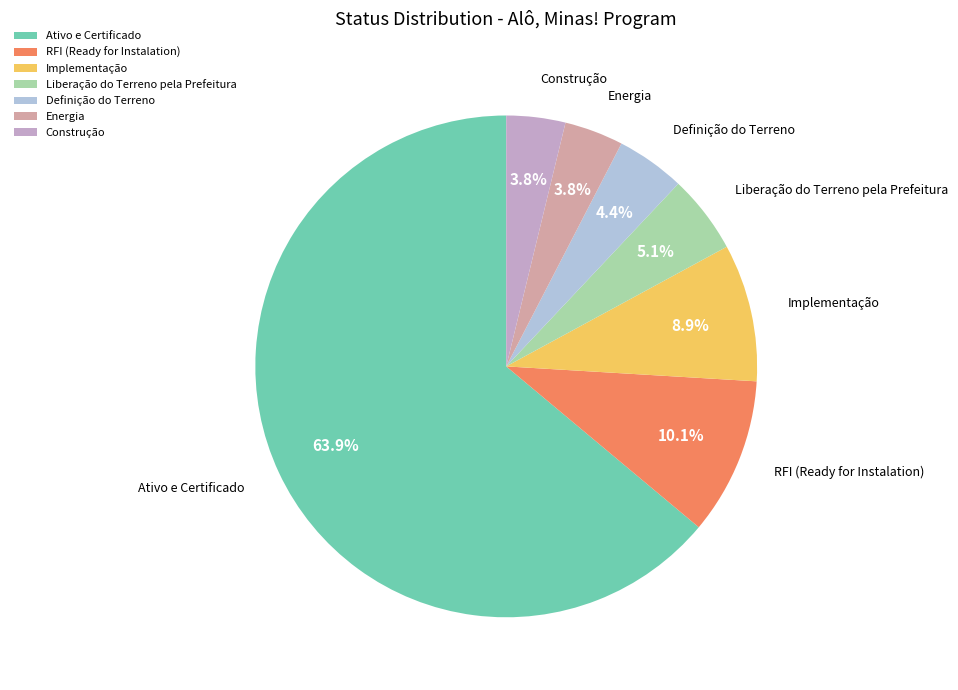

What percentage is the Liberação do Terreno pela Prefeitura slice, to the nearest percent?

5%